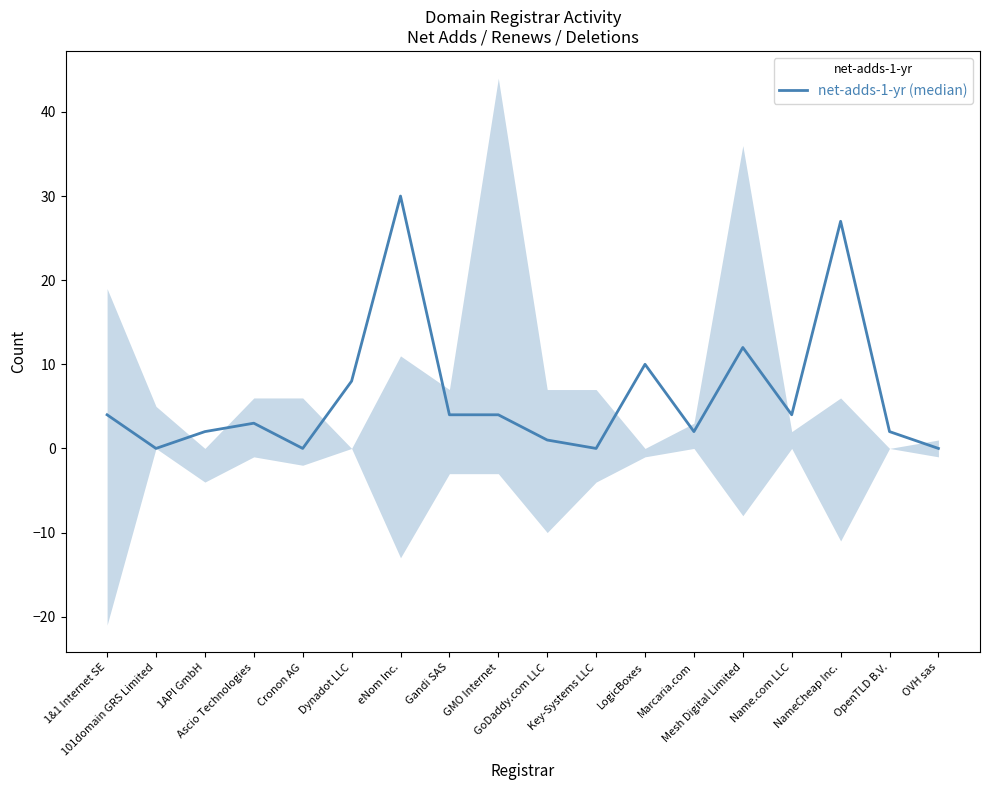

What is the difference between the values at 1&1 Internet SE and OpenTLD B.V.?

2